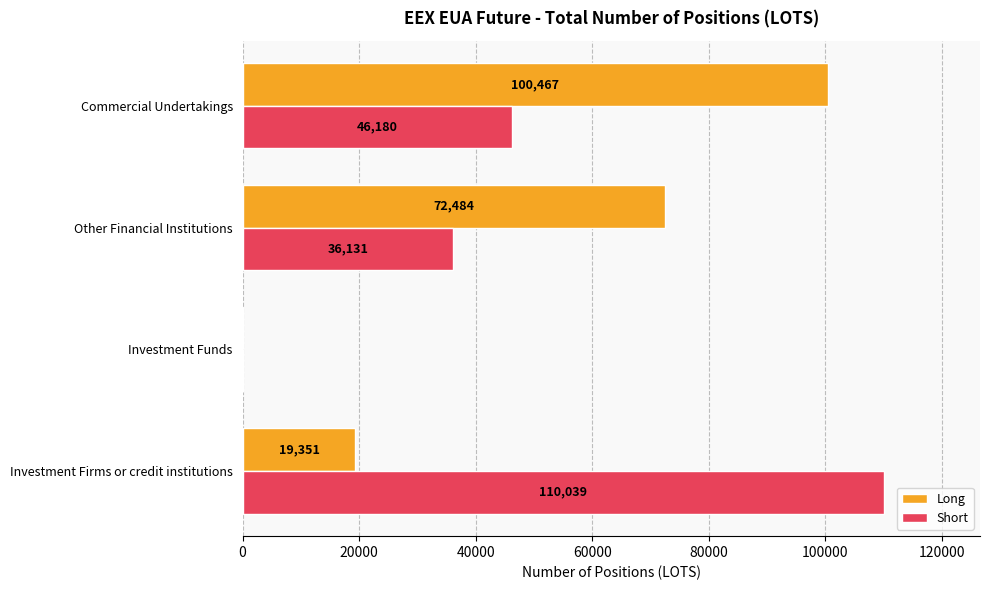

The Long series shows 100467 at Commercial Undertakings. True or false?

True